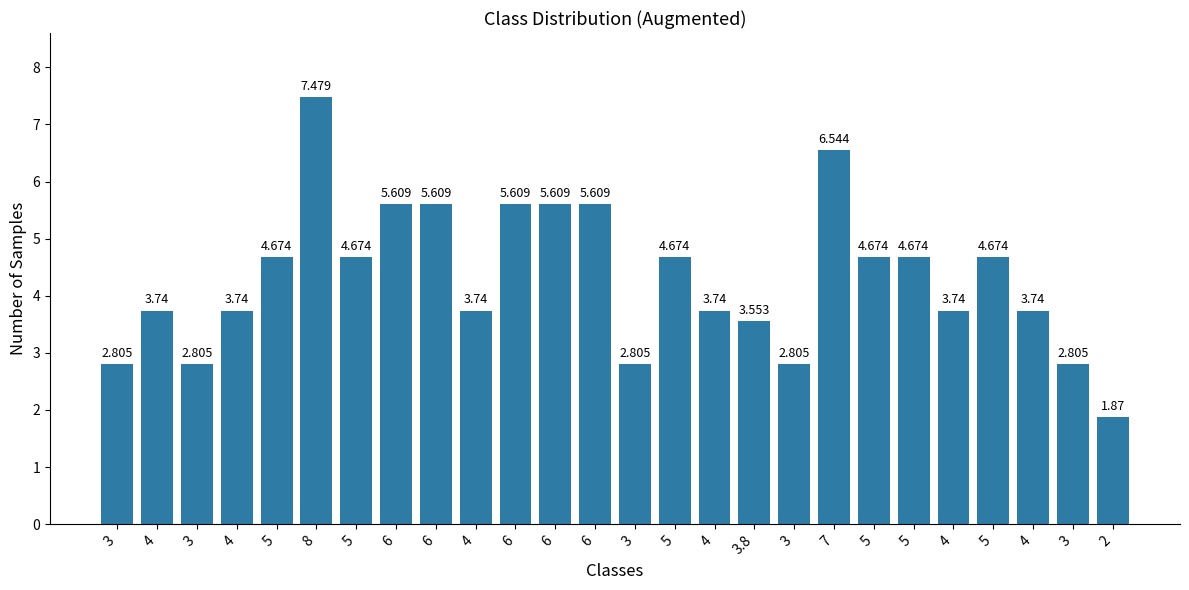

At which label is the value closest to 4?

4